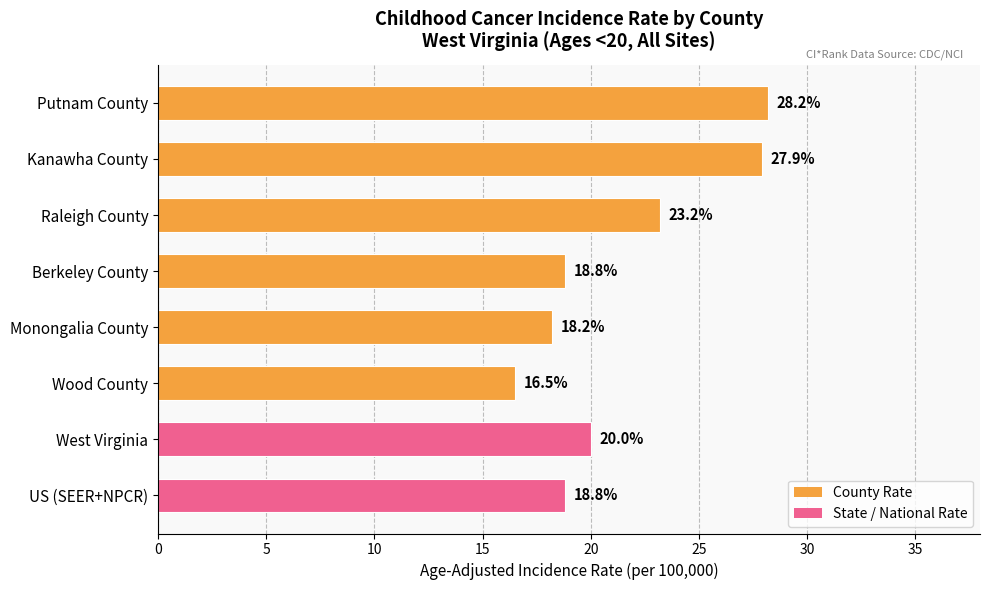

Between Wood County and Kanawha County, which is larger?

Kanawha County